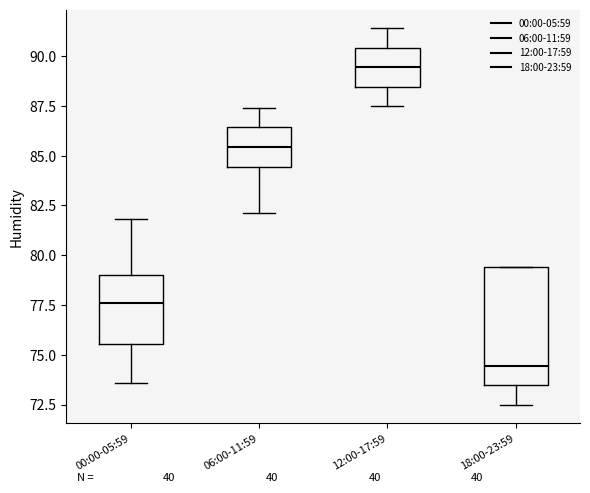

Which box is the tallest, from its lower edge to its upper edge?

18:00-23:59